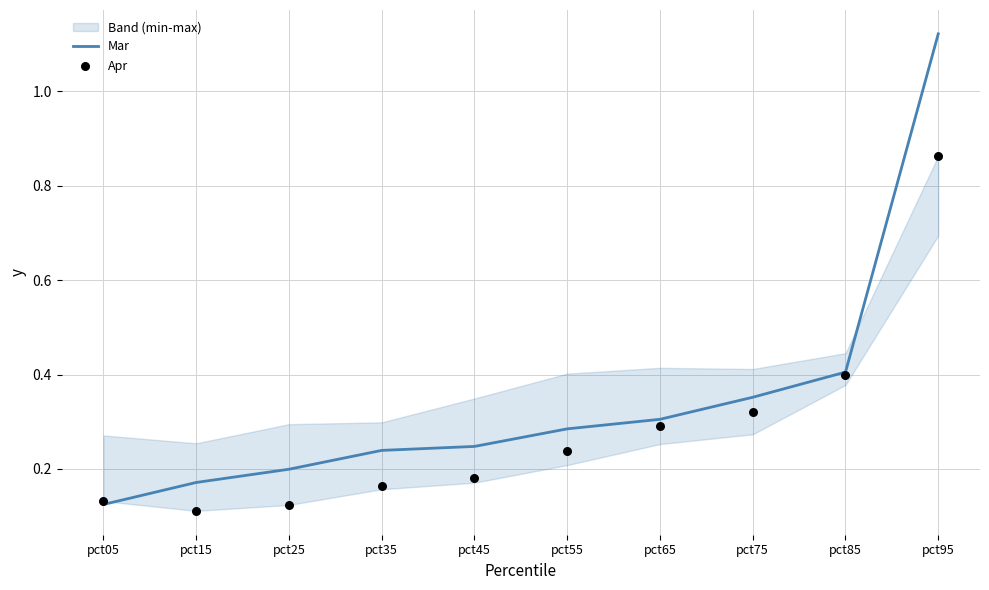

Is the value of Apr at pct15 greater than the value of Mar at pct75?

No